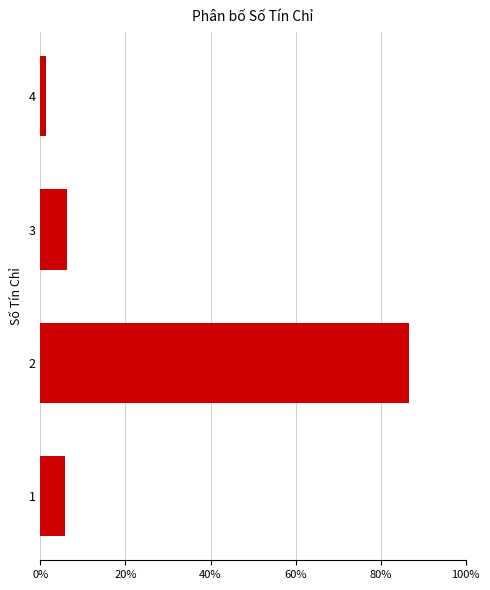

Reading top to bottom, what are all the values shown in this chart?

4=1.3	3=6.3	2=86.7	1=5.7